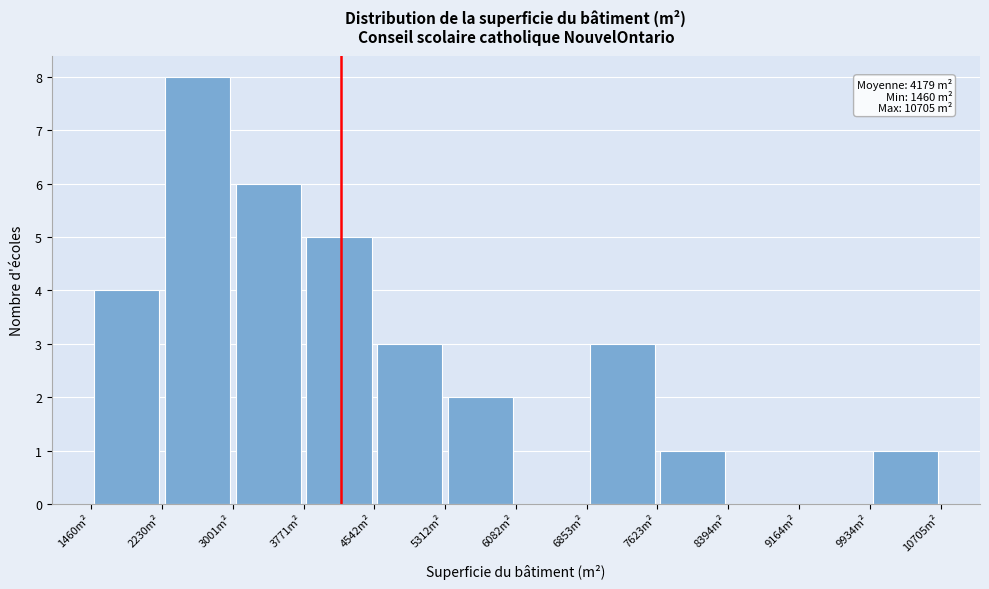

Which range on the x-axis has the tallest bar?

2200 to 3000